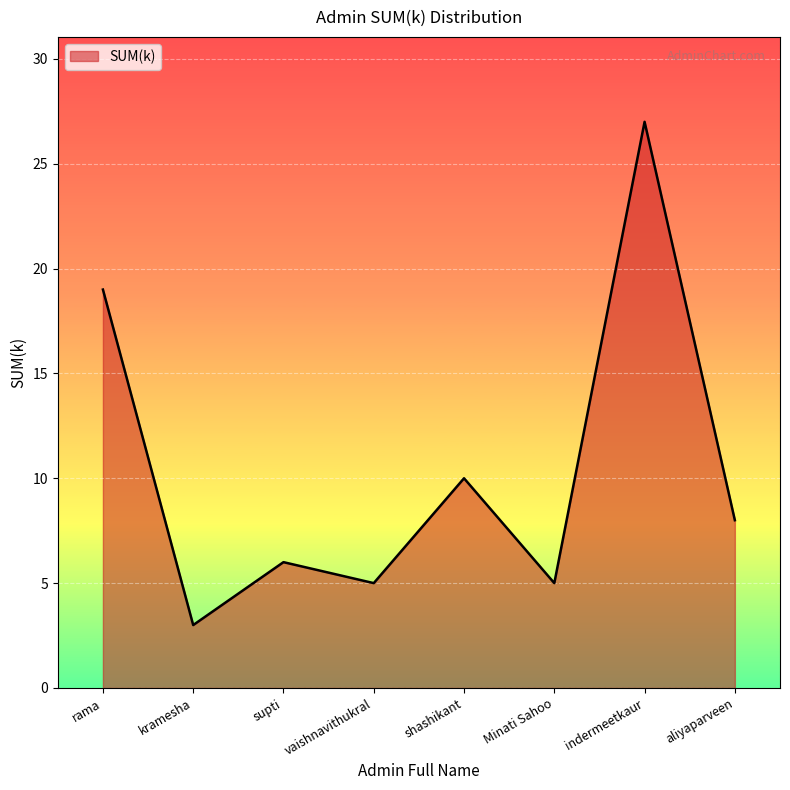

What is the change in value from rama to kramesha?

-16